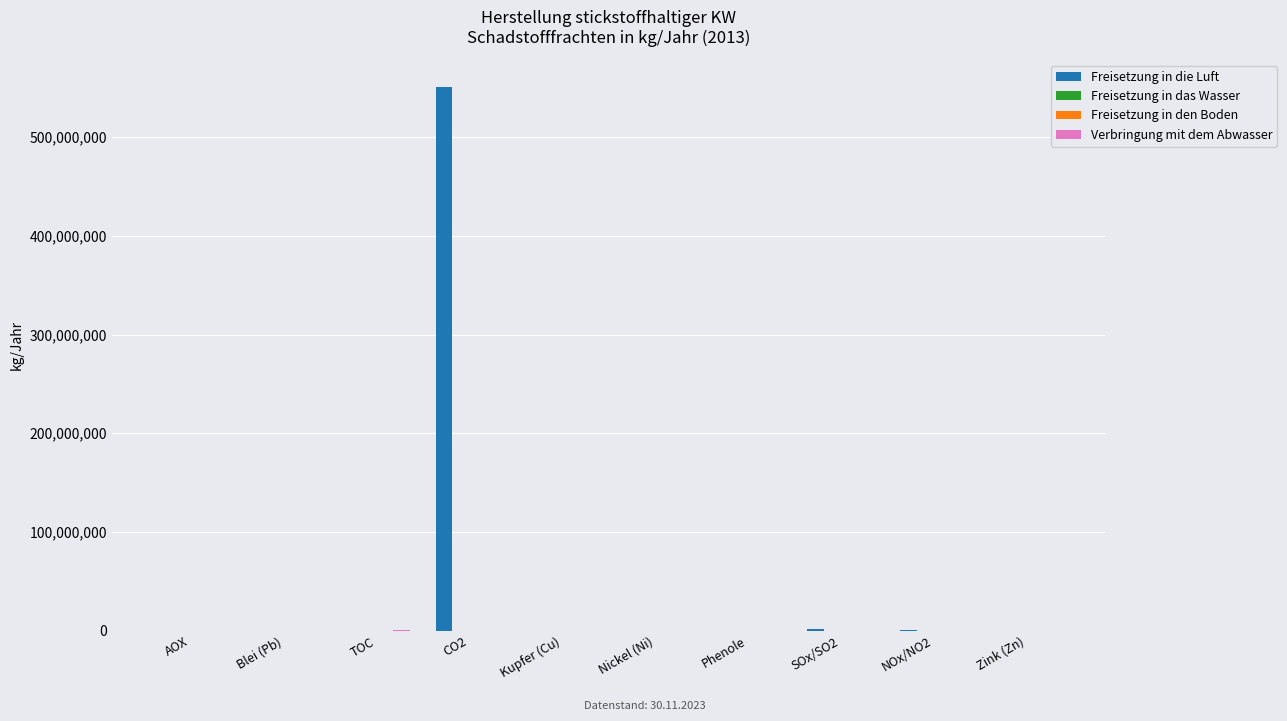

Is it true that Freisetzung in die Luft equals 292708451 at TOC?

False